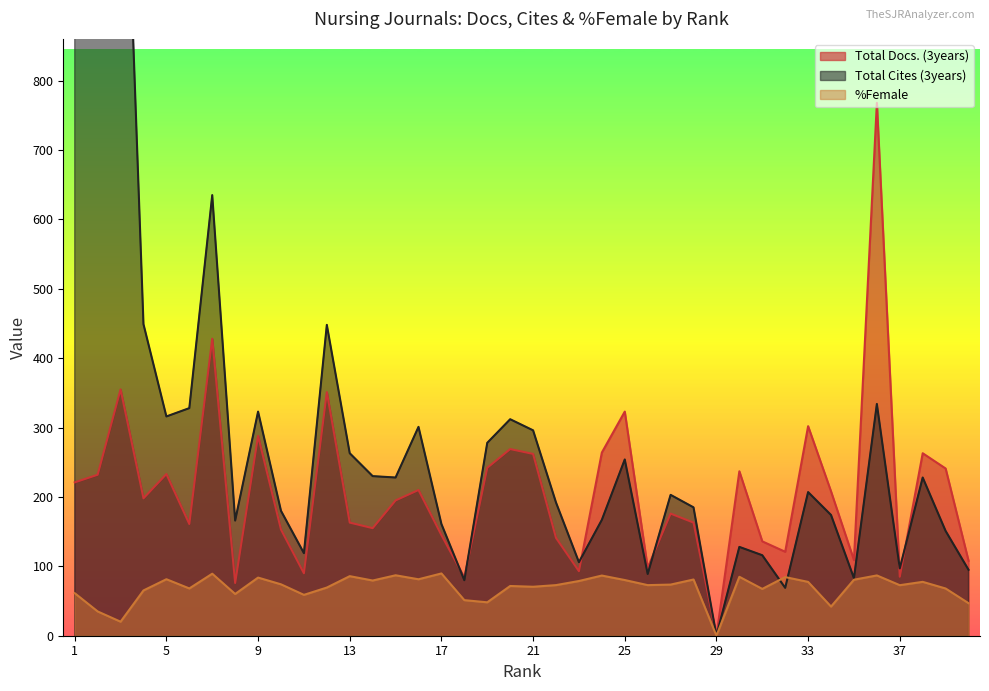

Rank the series by their average value, from highest to lowest.

Total Cites (3years), Total Docs. (3years), %Female